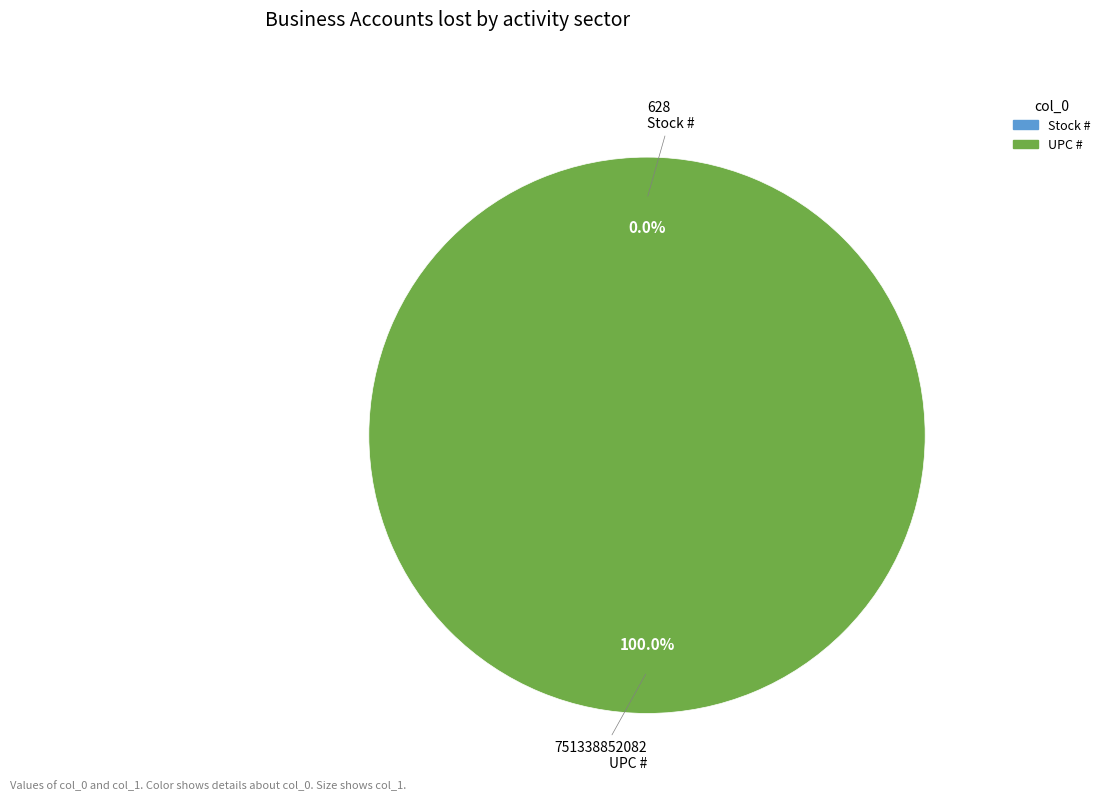

To the nearest percent, what is the combined percentage of Stock # and UPC #?

100%